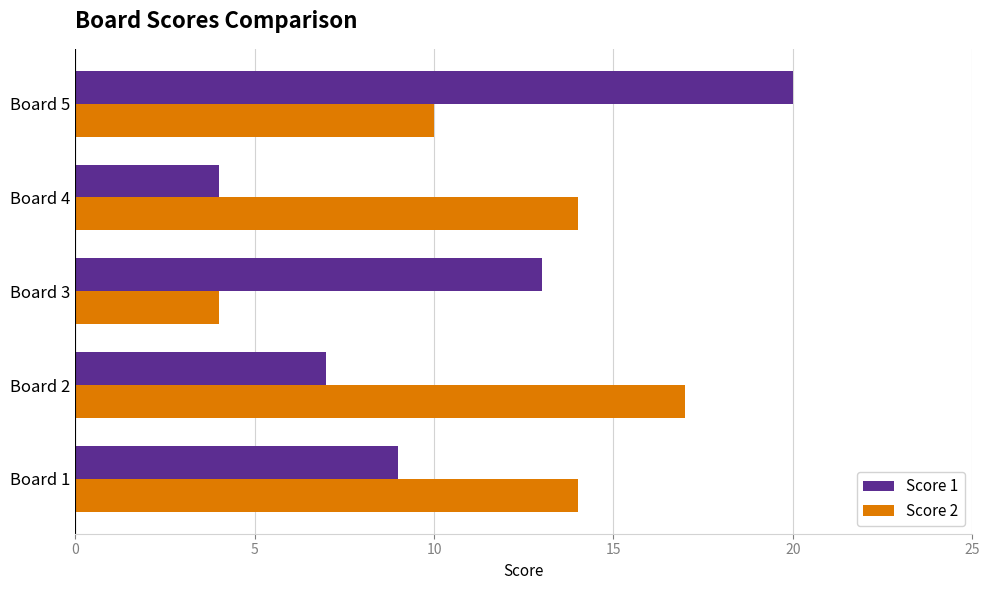

At Board 4, list the series in order from smallest to largest.

Score 1, Score 2